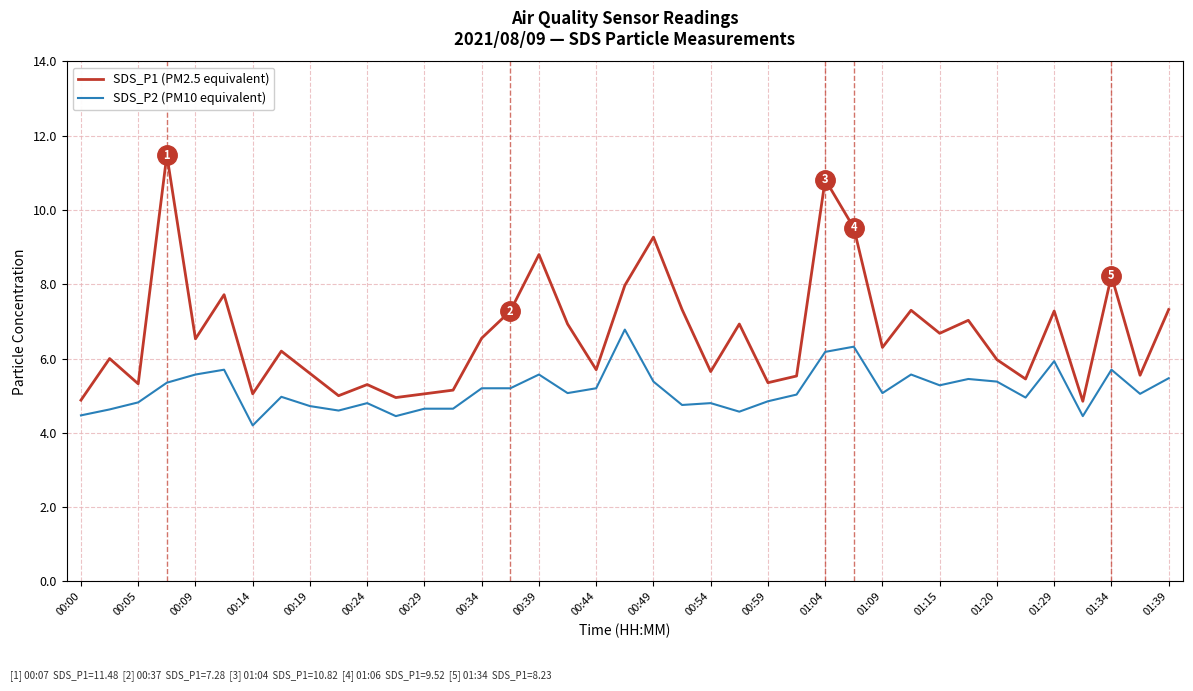

What is the smallest value displayed?

4.2